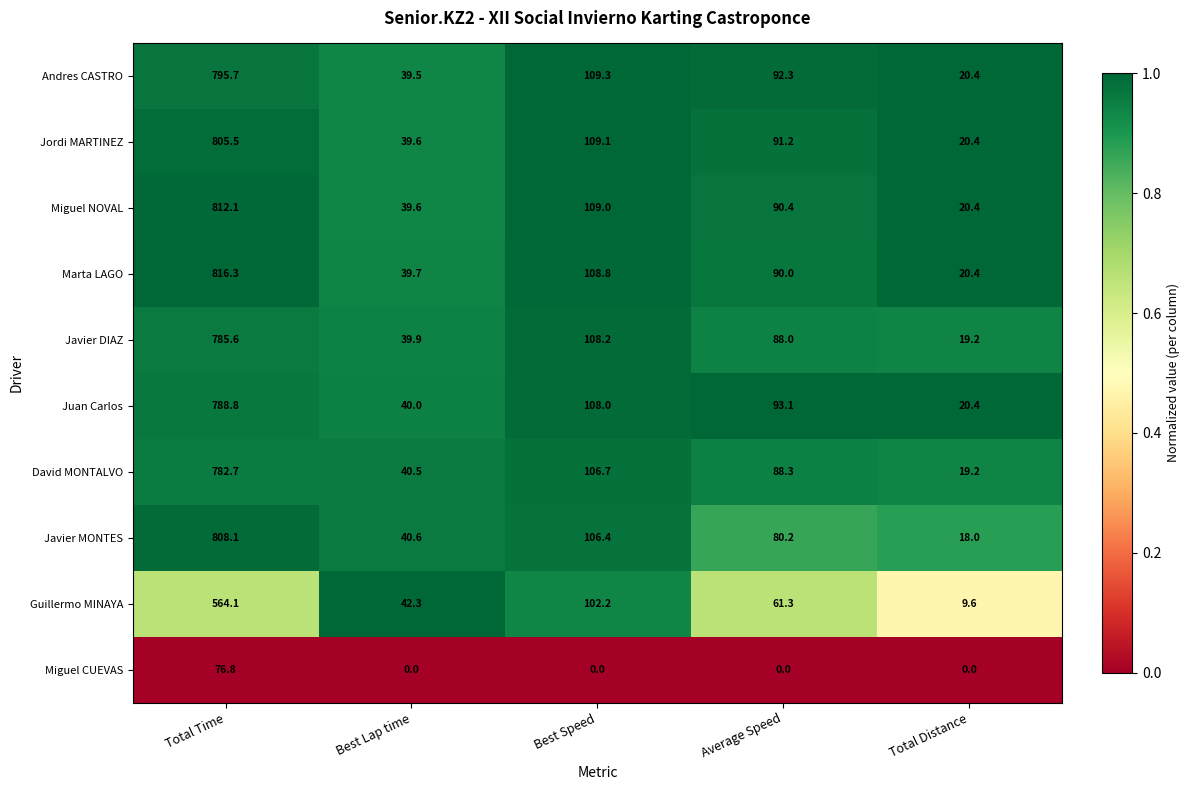

The value of Miguel CUEVAS at Best Lap time is 34.8. True or false?

False